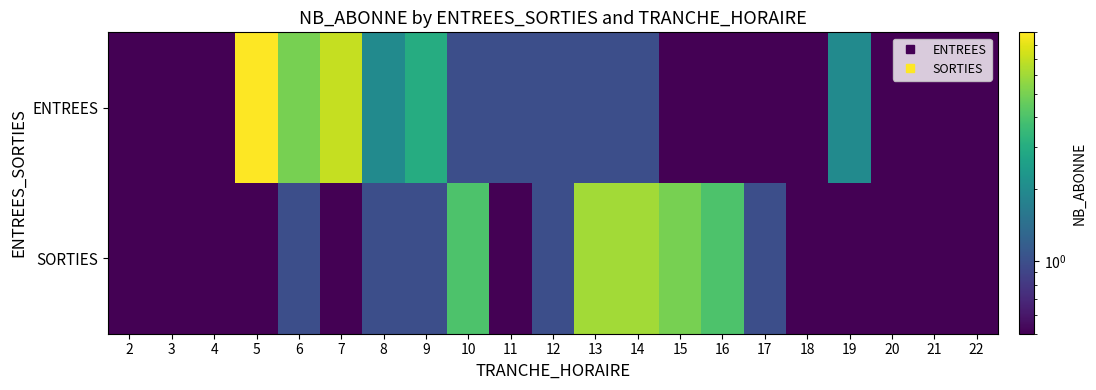

Which series has the widest spread of values?

ENTREES